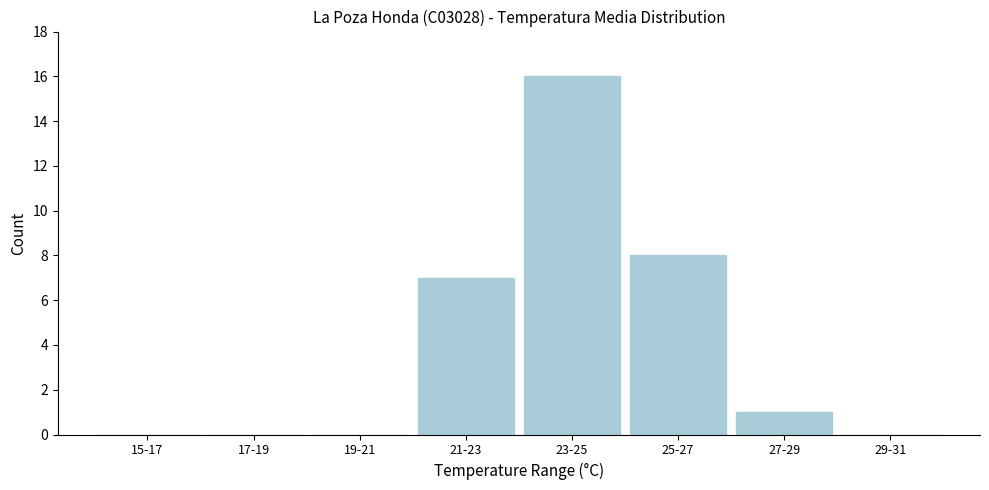

Reading left to right, list all the values displayed in this chart.

15-17=0	17-19=0	19-21=0	21-23=7	23-25=16	25-27=8	27-29=1	29-31=0